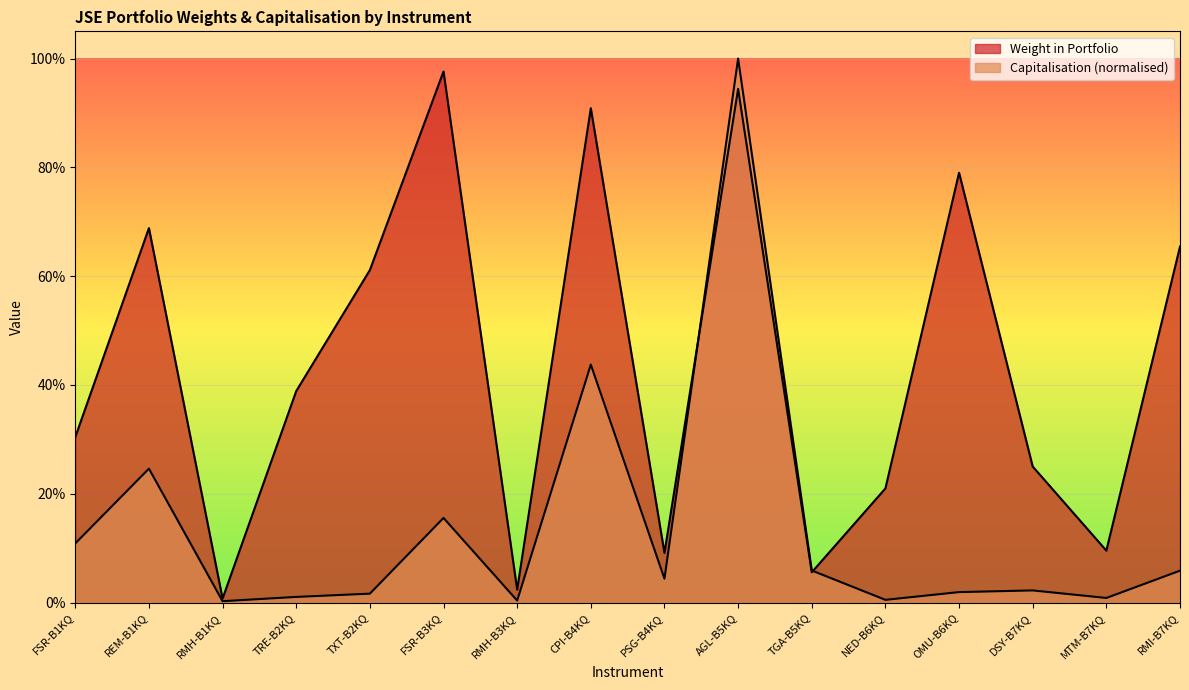

At which category does Capitalisation reach its first local peak?

REM-B1KQ